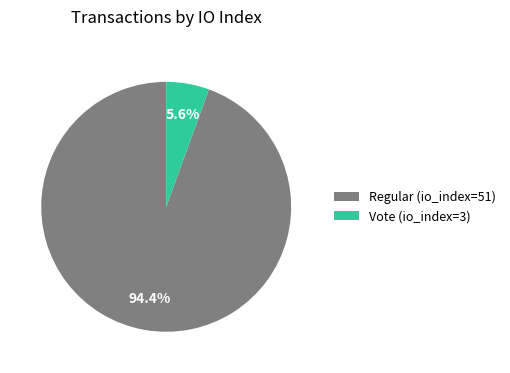

To the nearest percent, what is the difference between the largest and smallest slice percentages?

89%